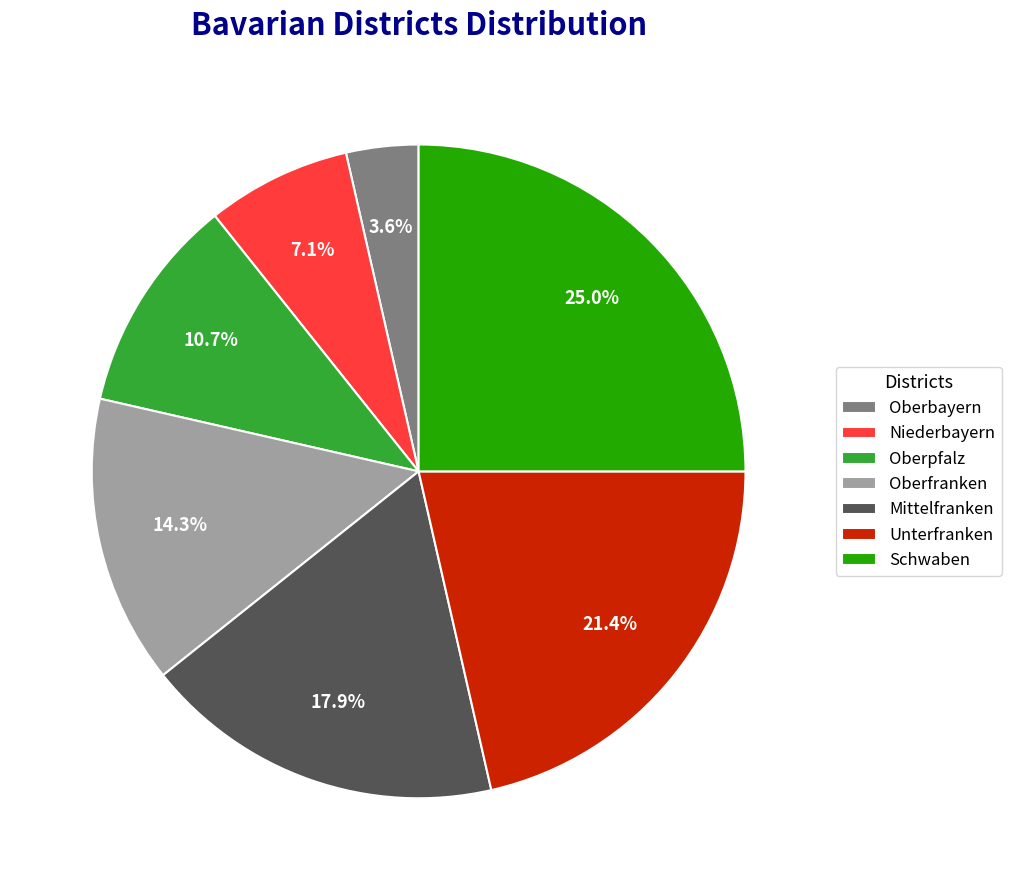

What is the smallest slice in the pie chart?

Oberbayern